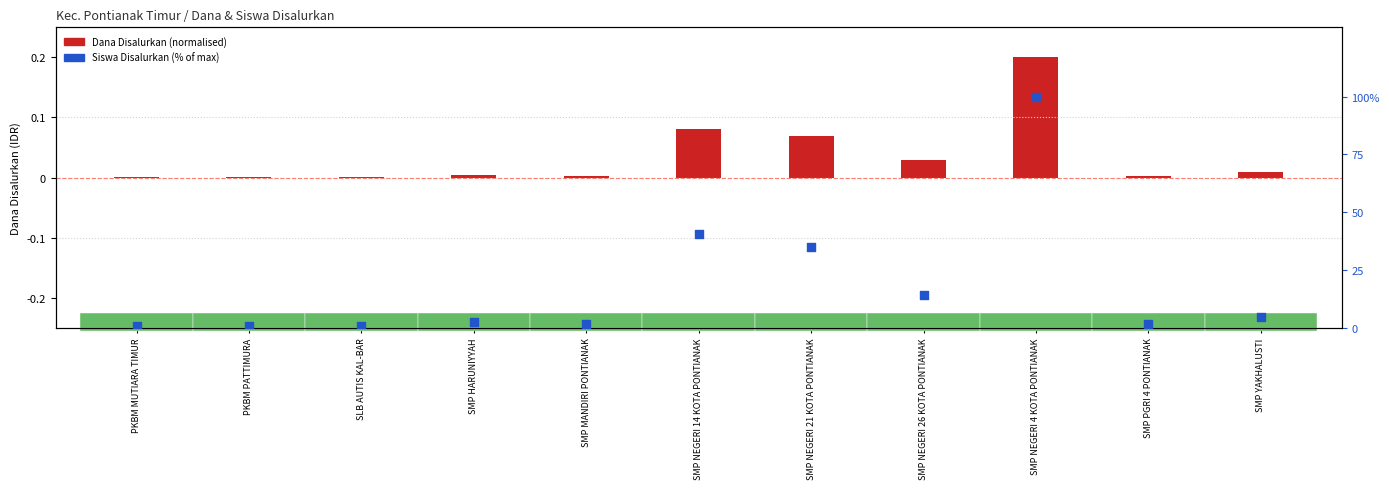

Is the value of Siswa Disalurkan (% of max) at SMP YAKHALUSTI greater than the value of Dana Disalurkan (normalised) at SMP HARUNIYYAH?

Yes